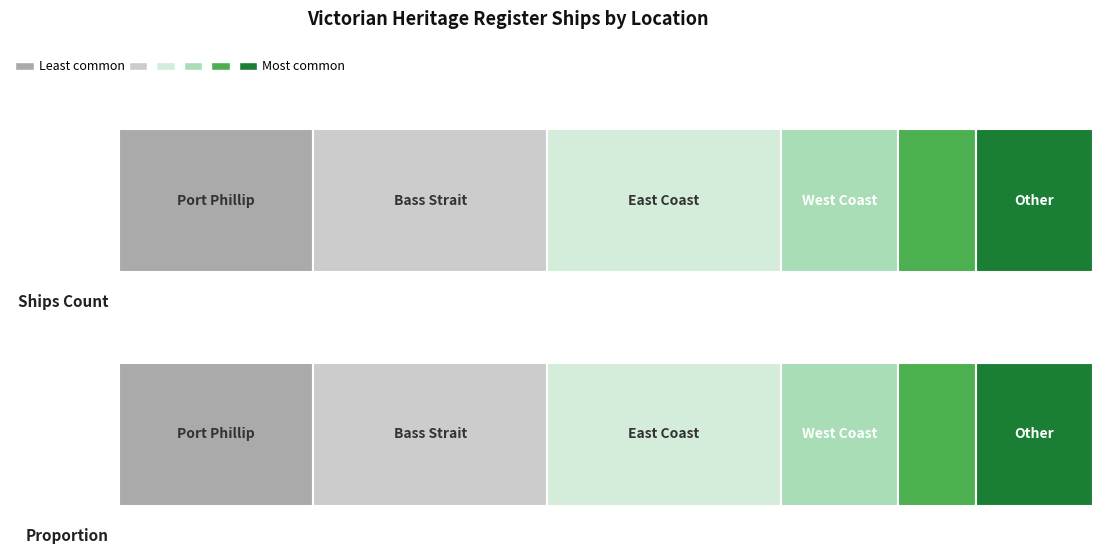

What is the minimum value shown in the chart?

2